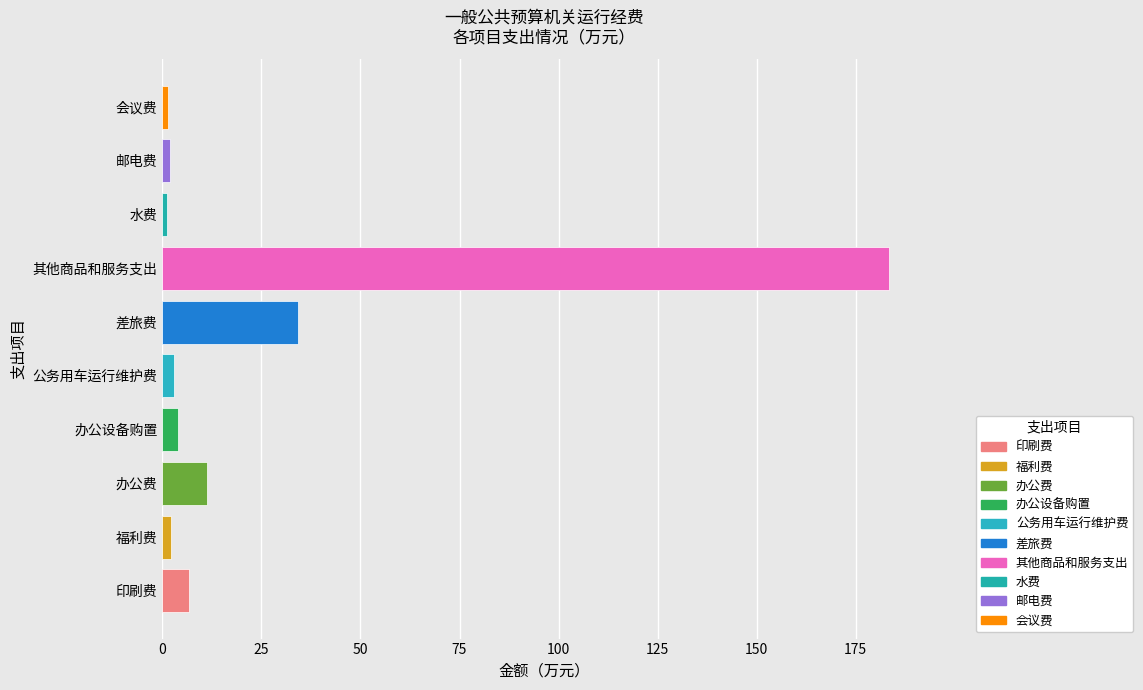

What is the maximum value shown in the chart?

183.5